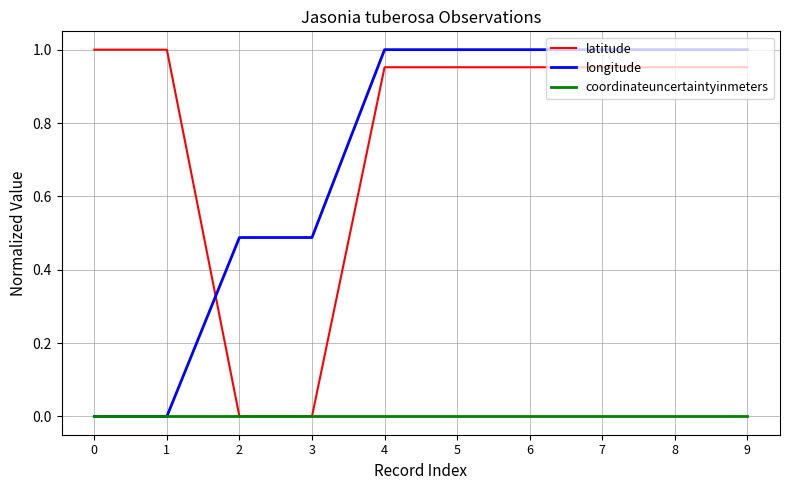

Rank the series at 5 from highest to lowest value.

longitude, latitude, coordinateuncertaintyinmeters